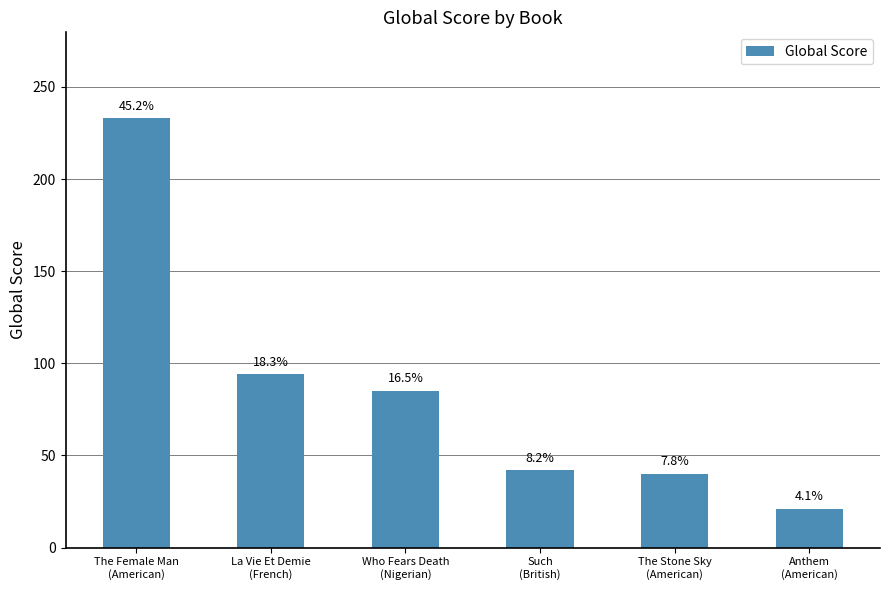

Which has a higher value, The Stone Sky
(American) or Who Fears Death
(Nigerian)?

Who Fears Death
(Nigerian)